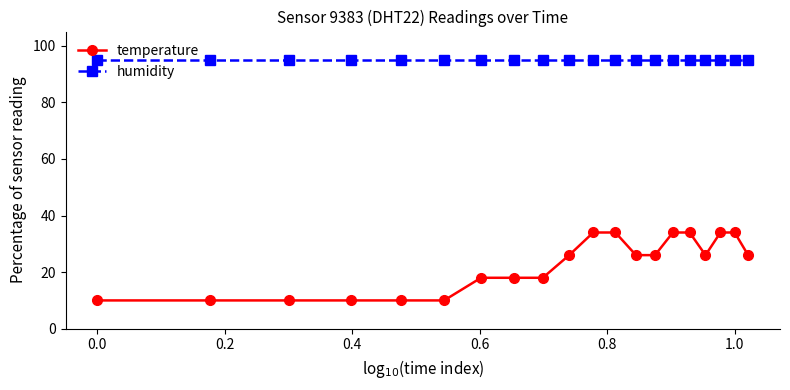

Reading left to right, transcribe all the data shown in this chart.

temperature: 10.0	10.0	10.0	10.0	10.0	10.0	18.0	18.0	18.0	26.0	34.0	34.0	26.0	26.0	34.0	34.0	26.0	34.0	34.0	26.0
humidity: 95.0	95.0	95.0	95.0	95.0	95.0	95.0	95.0	95.0	95.0	95.0	95.0	95.0	95.0	95.0	95.0	95.0	95.0	95.0	95.0